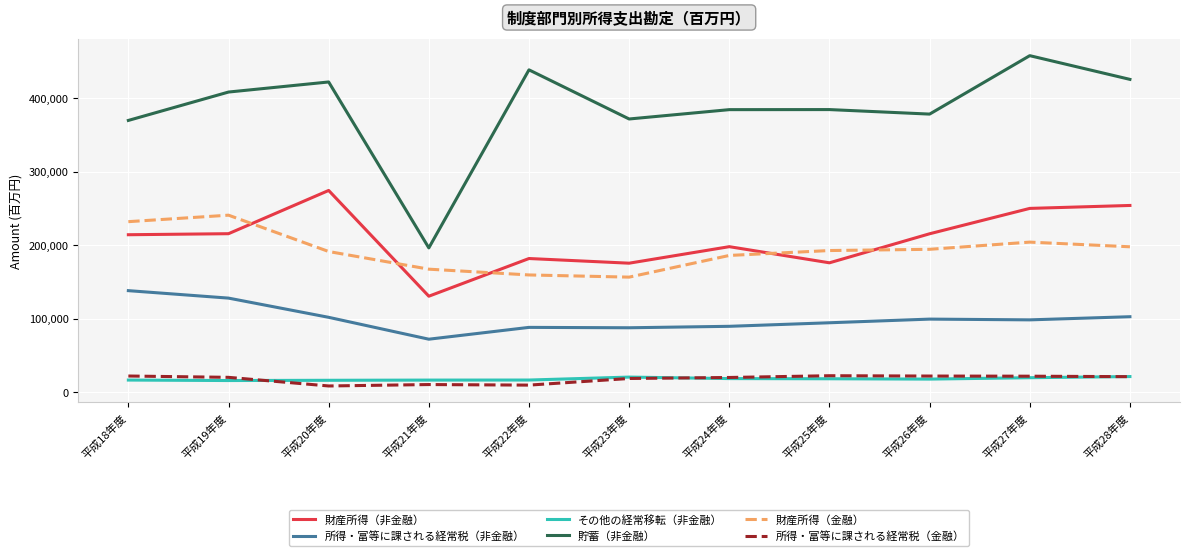

Count the number of categories in the chart.

11